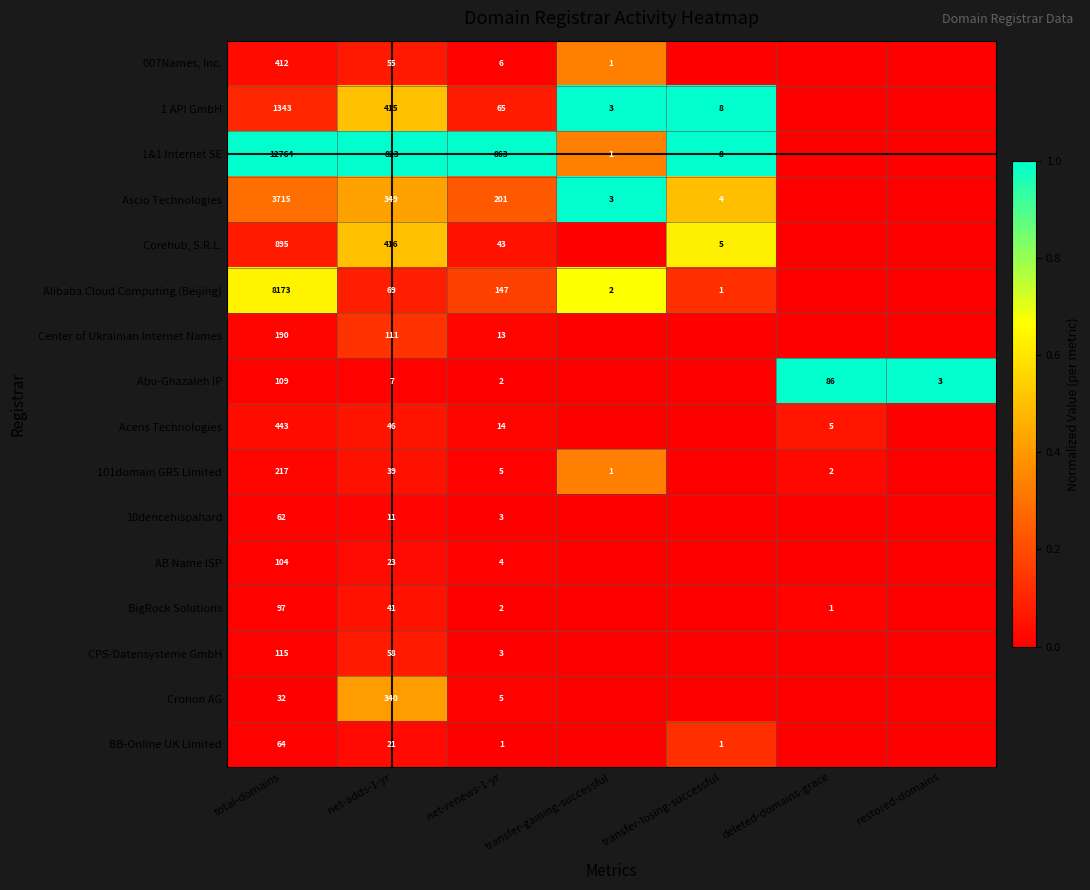

What is the difference between the highest and lowest values at net-adds-1-yr?

816